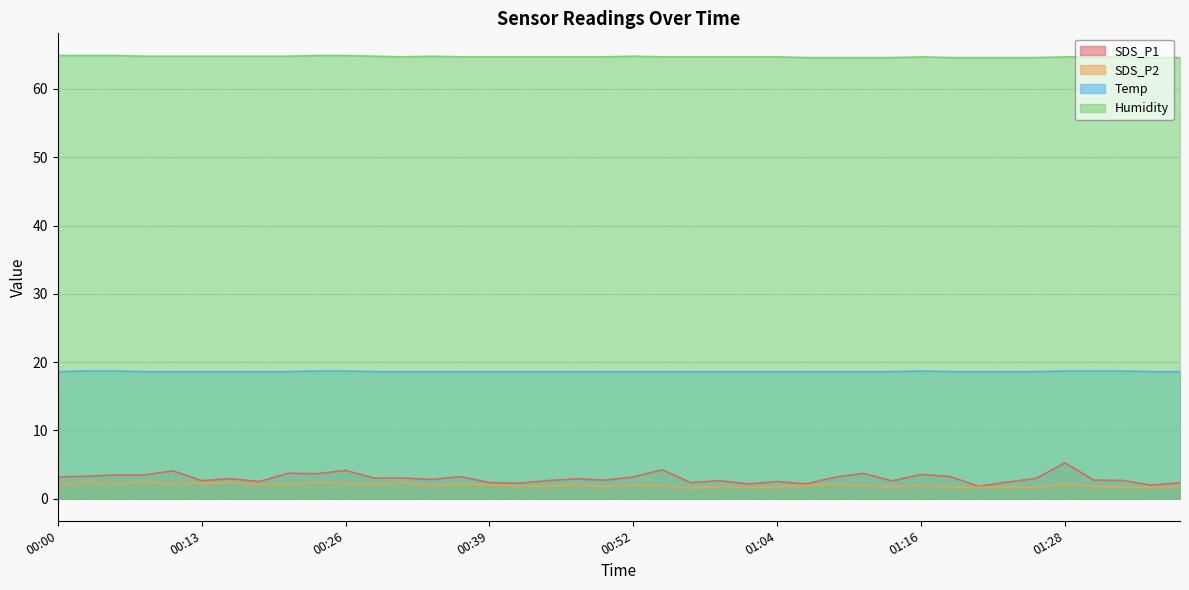

The Humidity series shows 64.6 at 01:11. True or false?

True